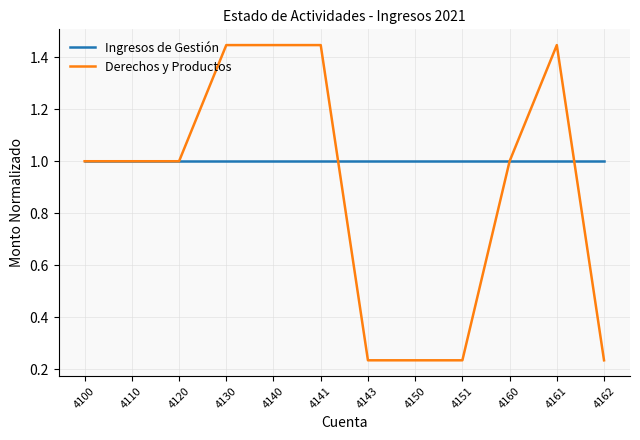

Is it true that Ingresos de Gestión equals 1.5 at 4150?

False